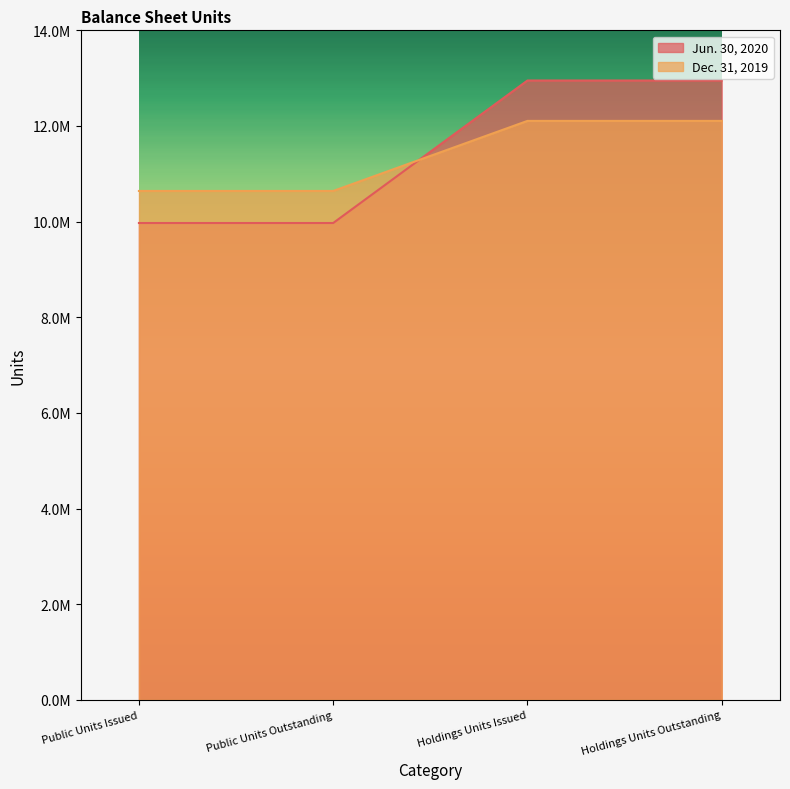

How many series are shown in this chart?

2